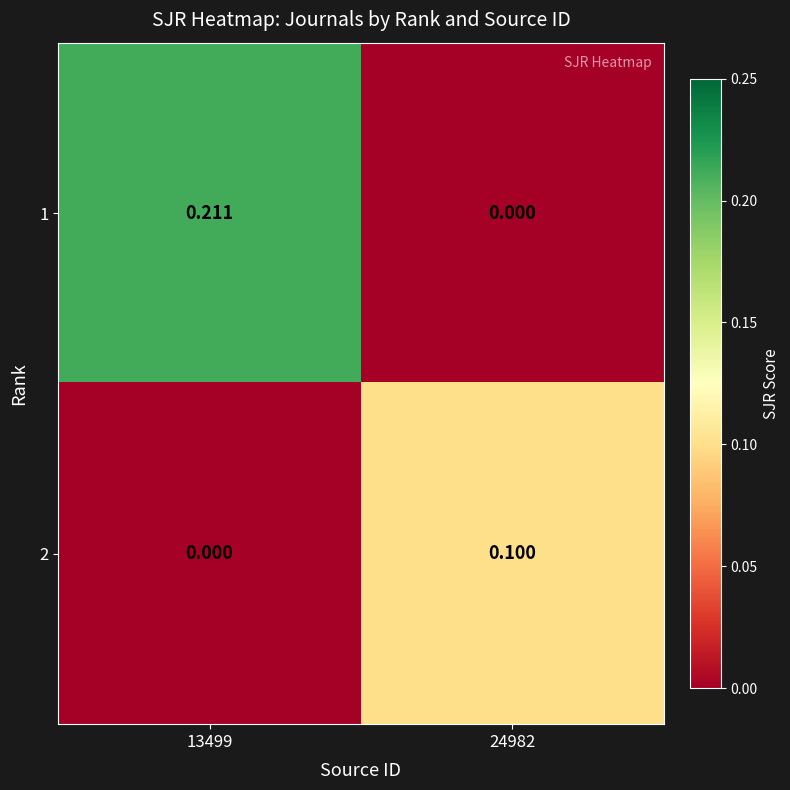

At 24982, list the series in order from largest to smallest.

2, 1